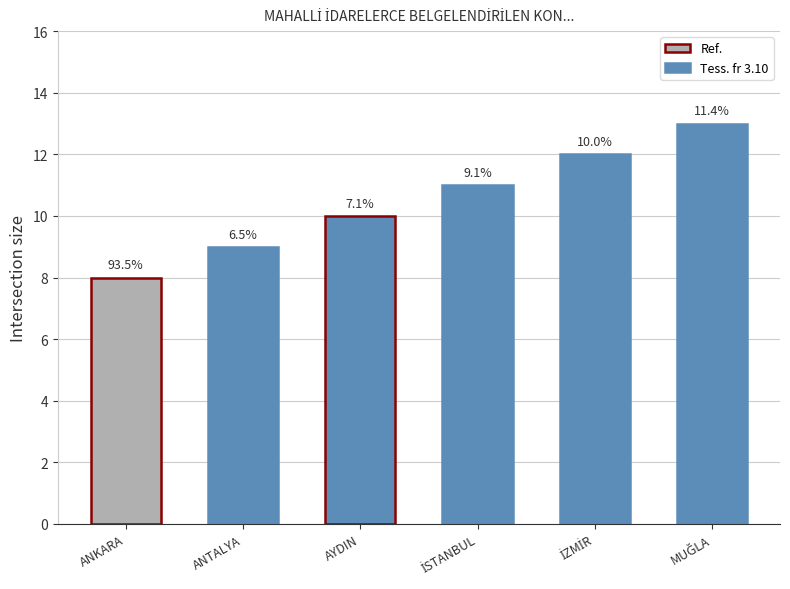

Which label corresponds to the largest value in the chart?

MUĞLA